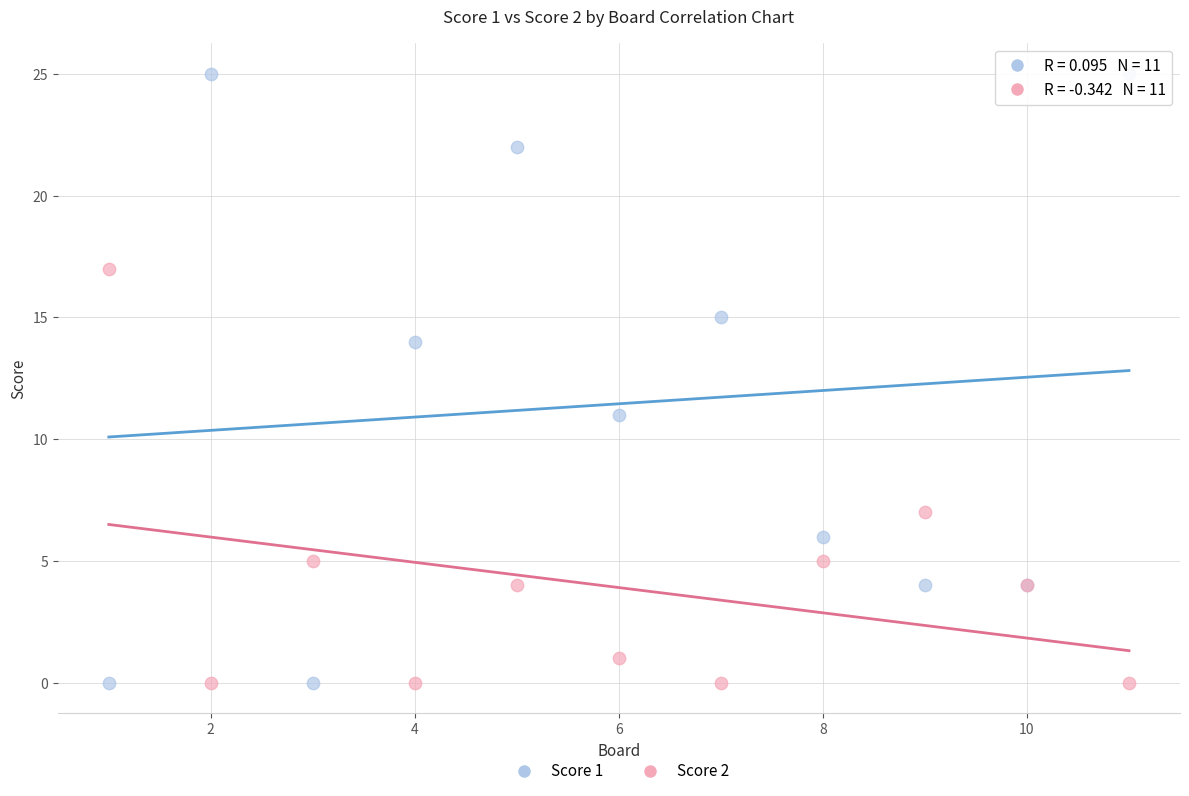

Which series contains the highest Y value?

Score 1